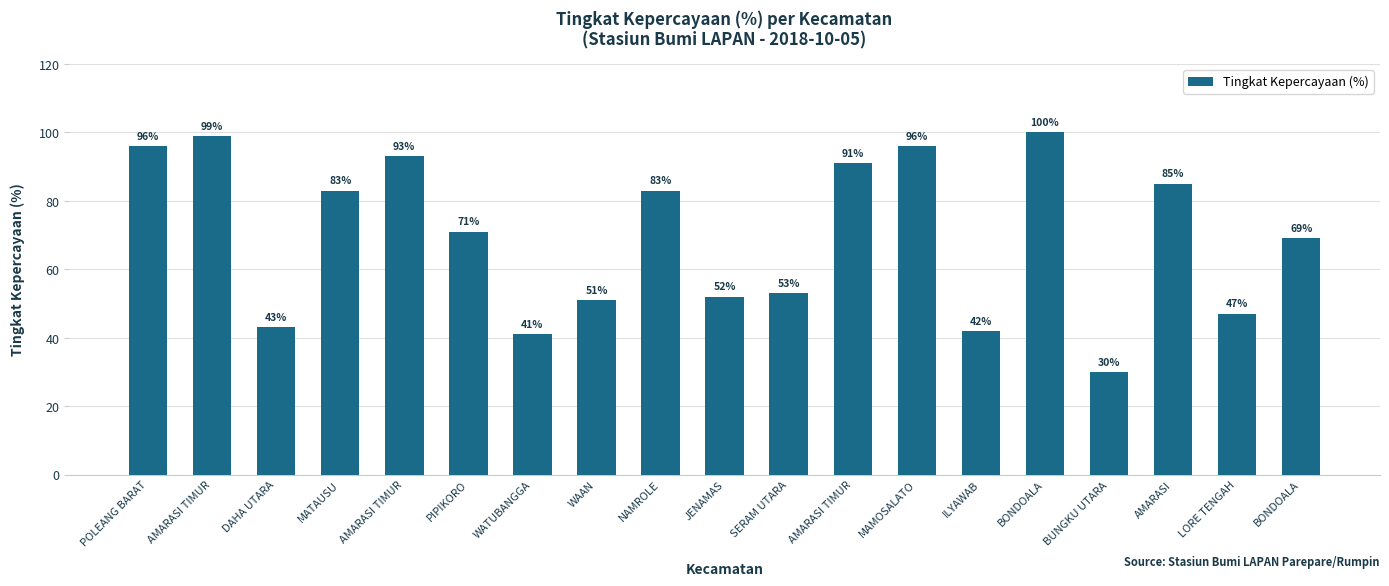

Are the bars grouped side by side (vs. stacked)?

No